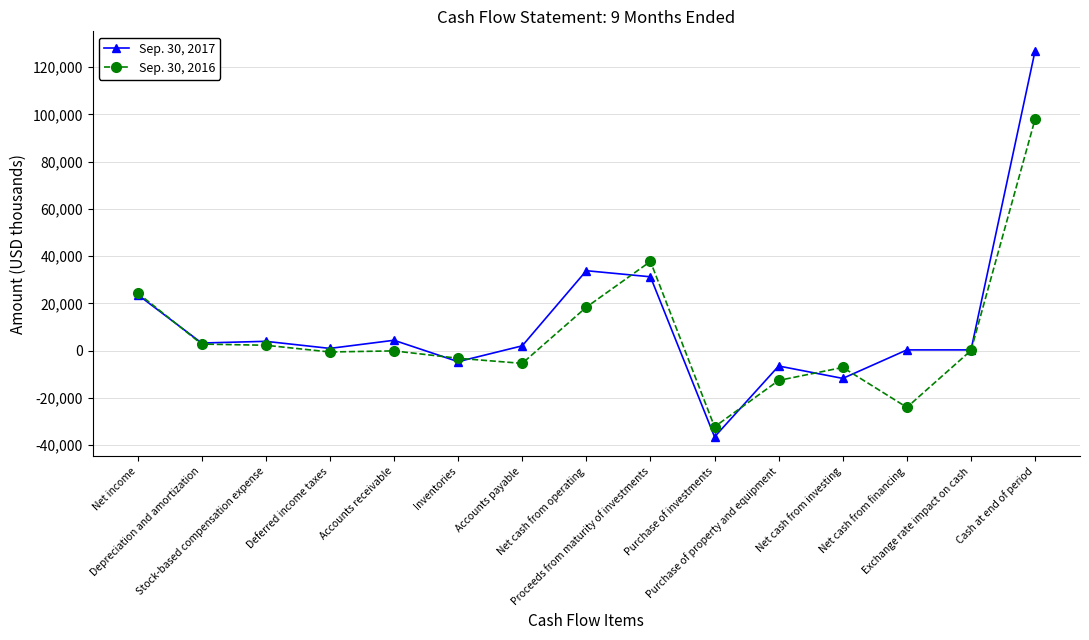

How many data points in Sep. 30, 2016 are above -104?

7